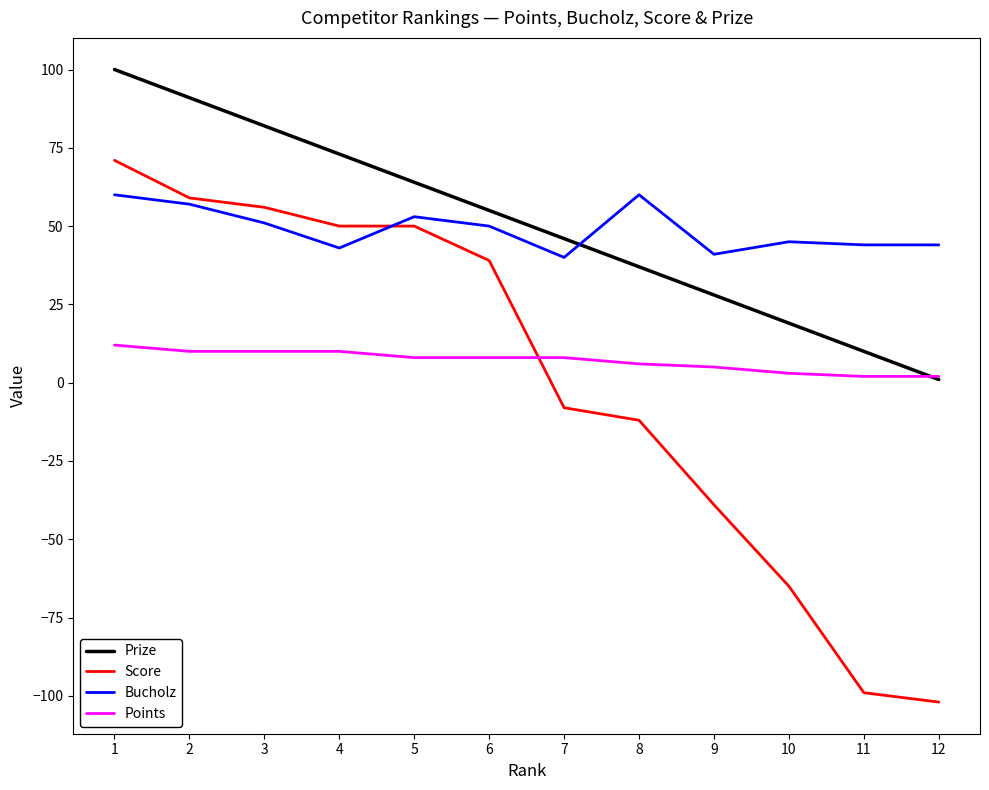

What is the sum of all Prize values?

606